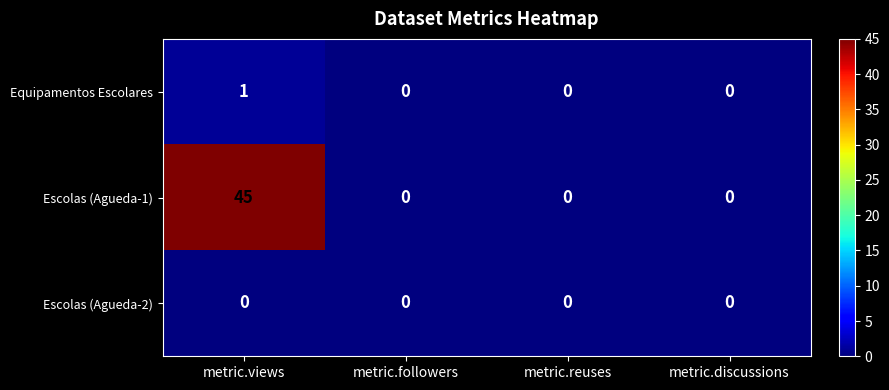

Which series has the largest total across all categories?

Escolas (Agueda-1)